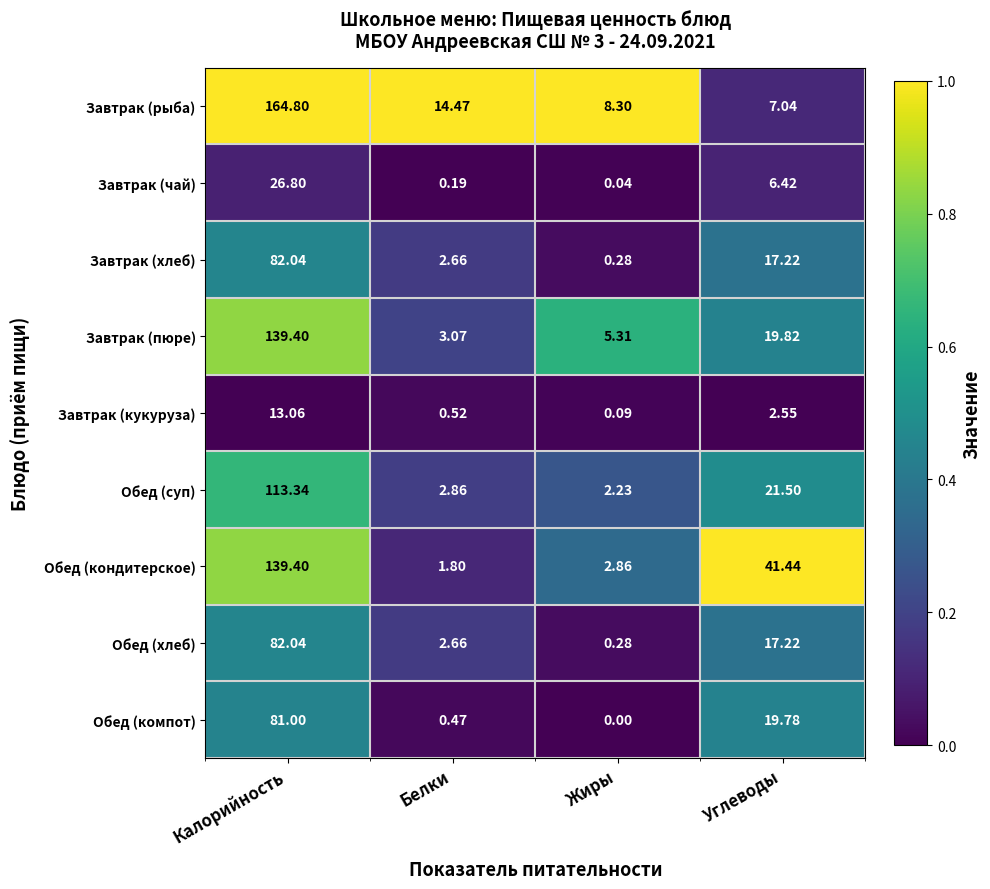

At which category does the chart reach its peak across all series?

Калорийность